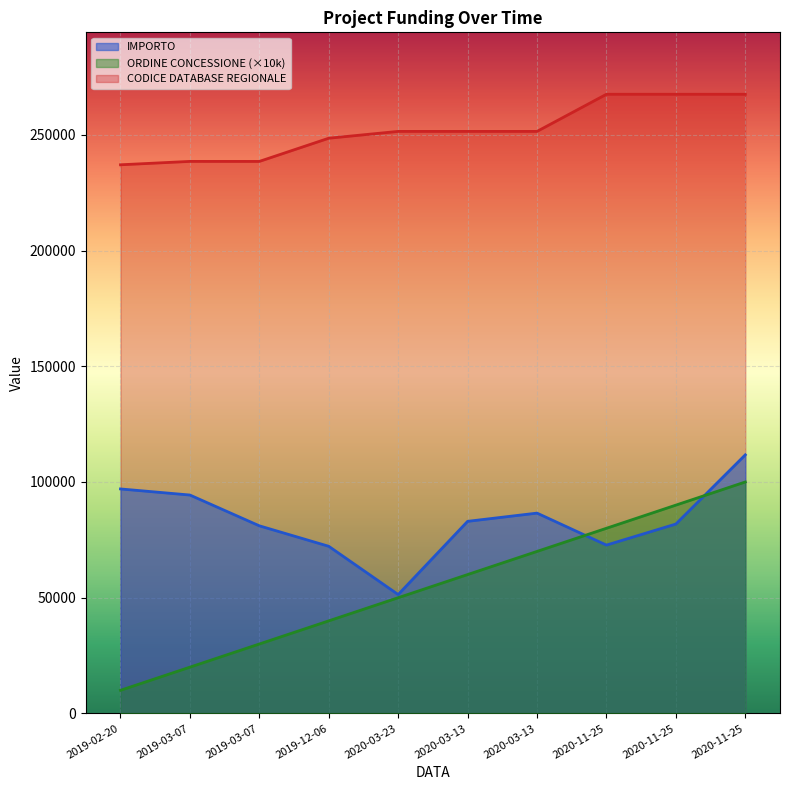

What is the value of the CODICE DATABASE REGIONALE point at the 8th from the left?

267510